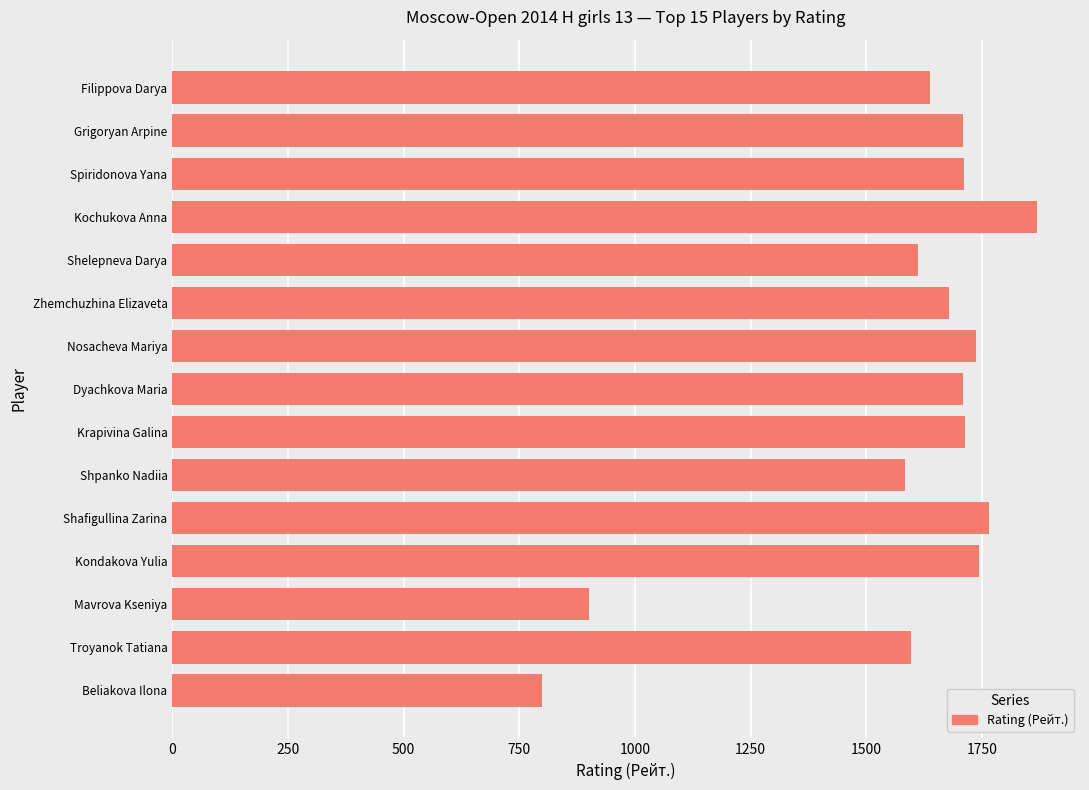

What is the label of the 15th bar from the top?

Beliakova Ilona